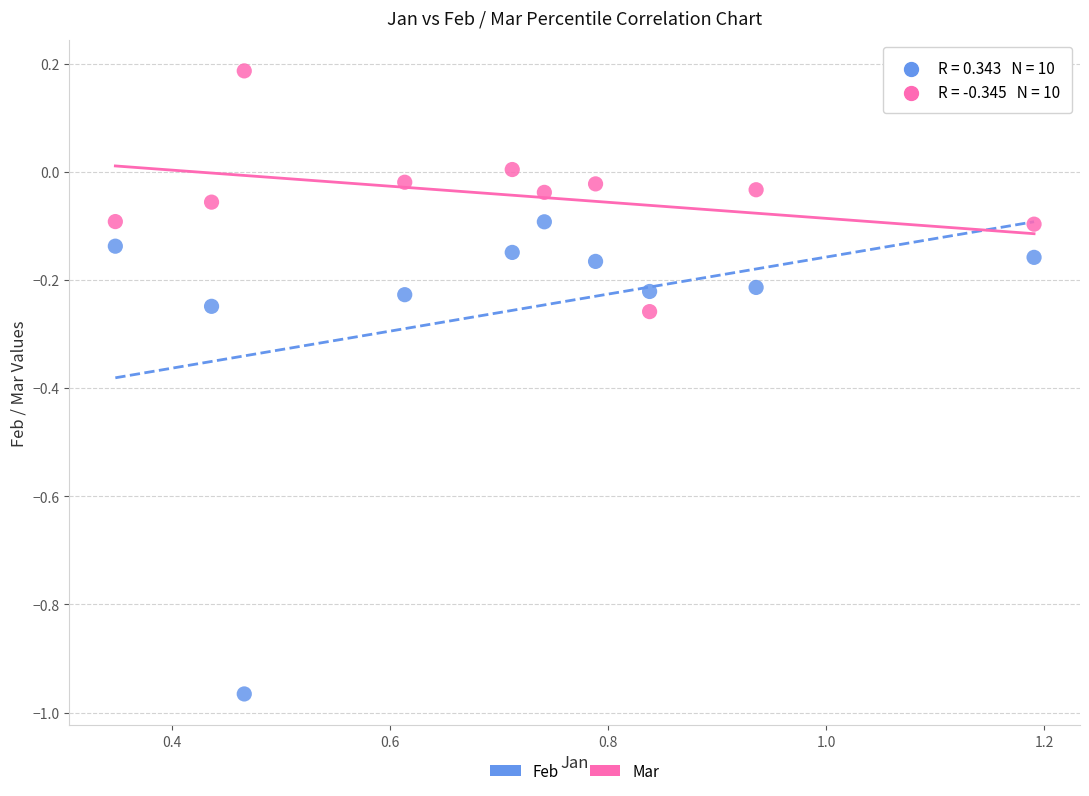

Which series has the largest Y range (max minus min)?

Feb